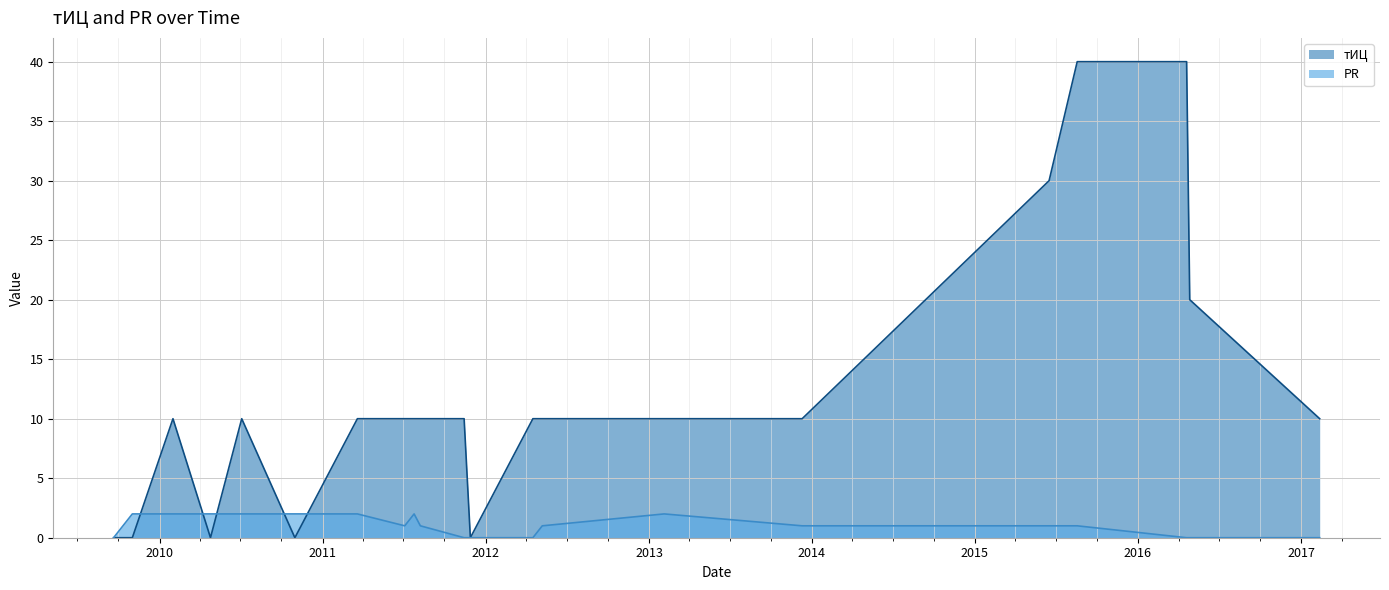

At which category is the sum across all series the highest?

2015-08-18